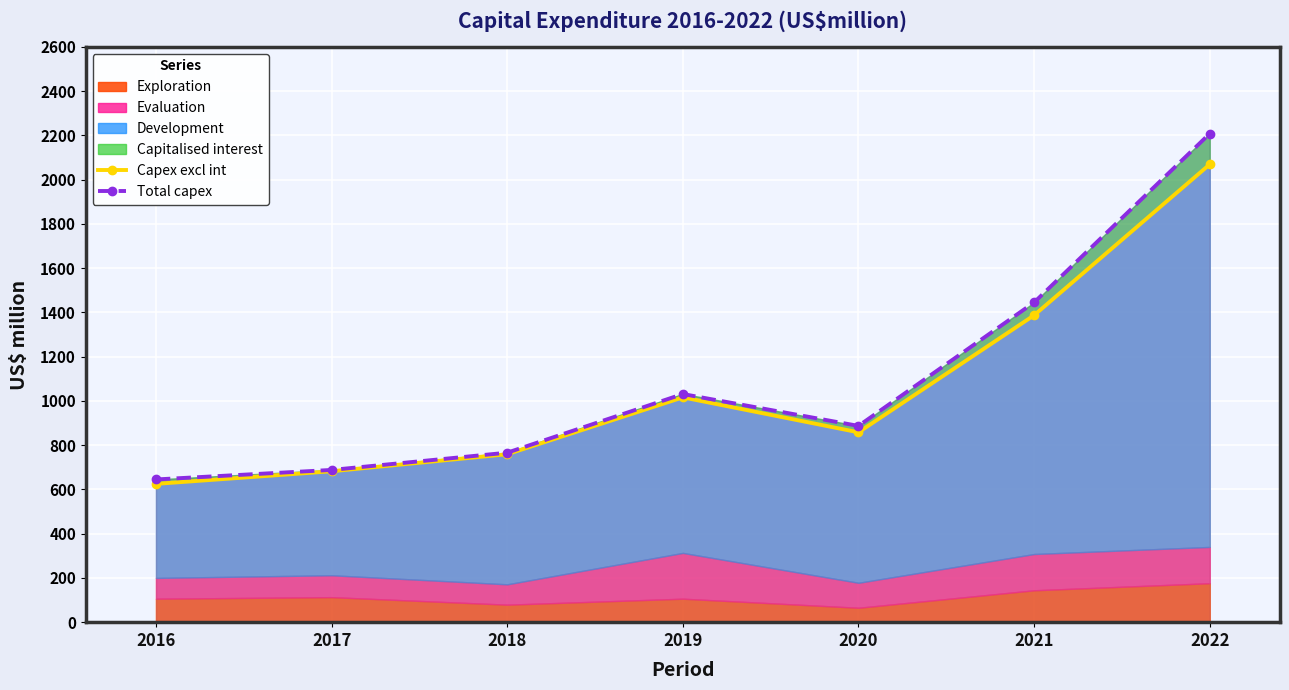

What is the value of the Capex excl int point at the 1st from the left?

625